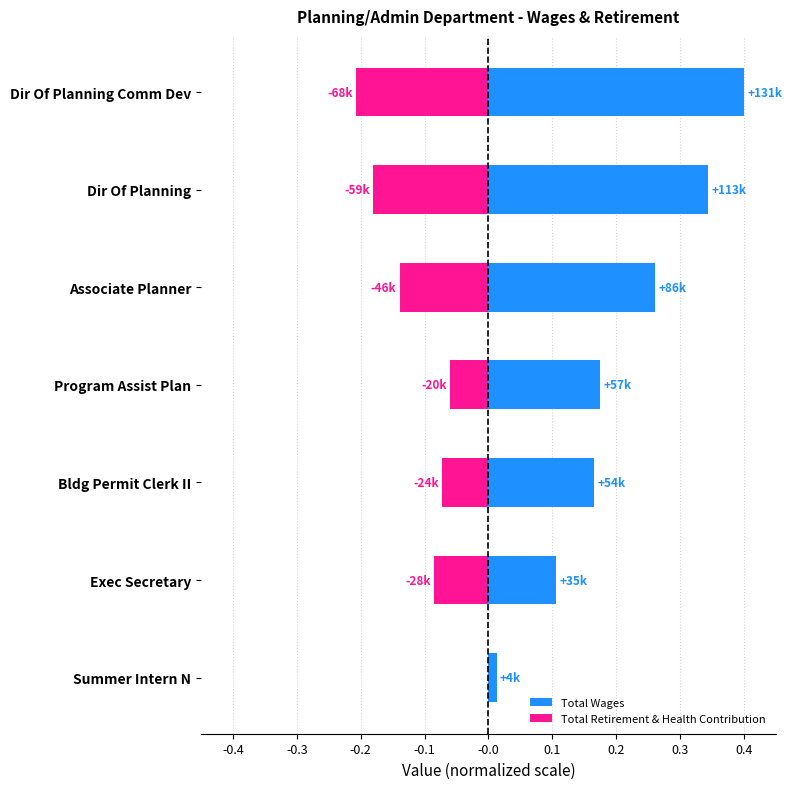

What is the value of the Total Retirement & Health Contribution bar at the 2nd from the left?

-0.2